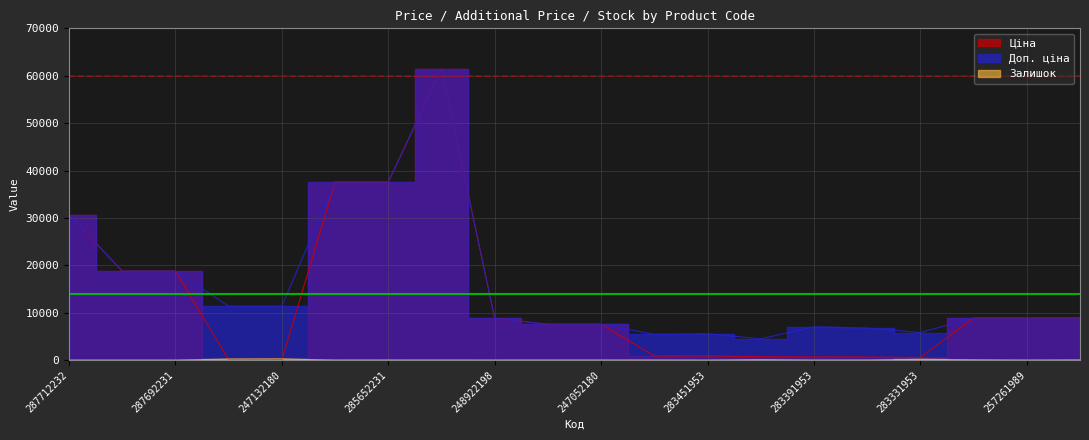

Which series changed the most between 285652231 and 248922198?

Ціна